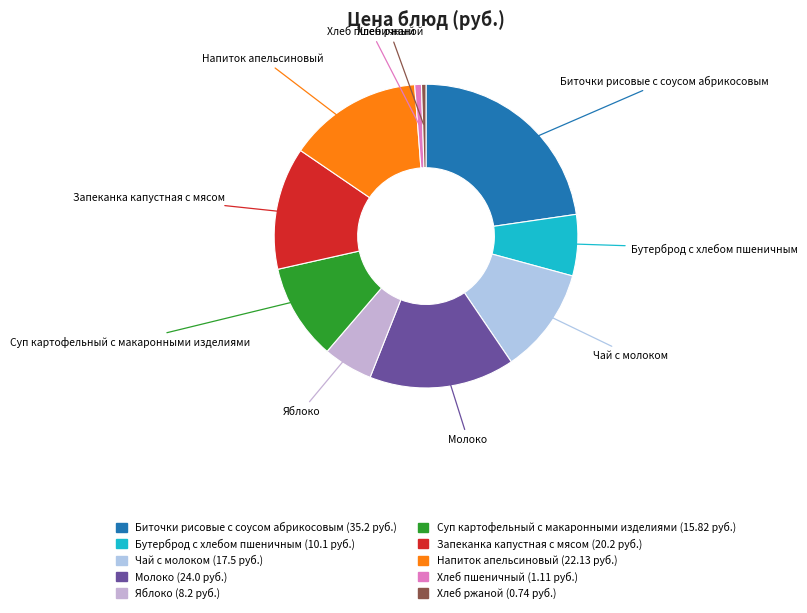

Is there a majority slice in this chart?

No